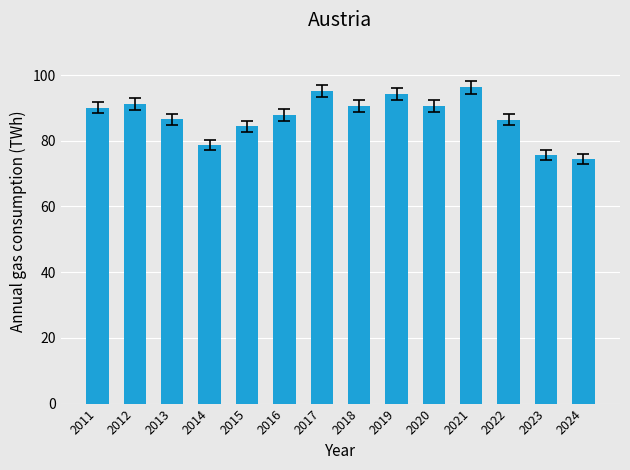

What is the difference between the maximum and second lowest values?

20.6